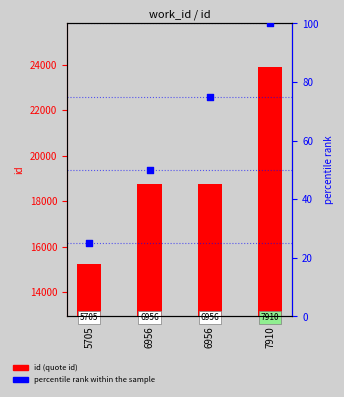

At which category is the sum across all series the highest?

7910